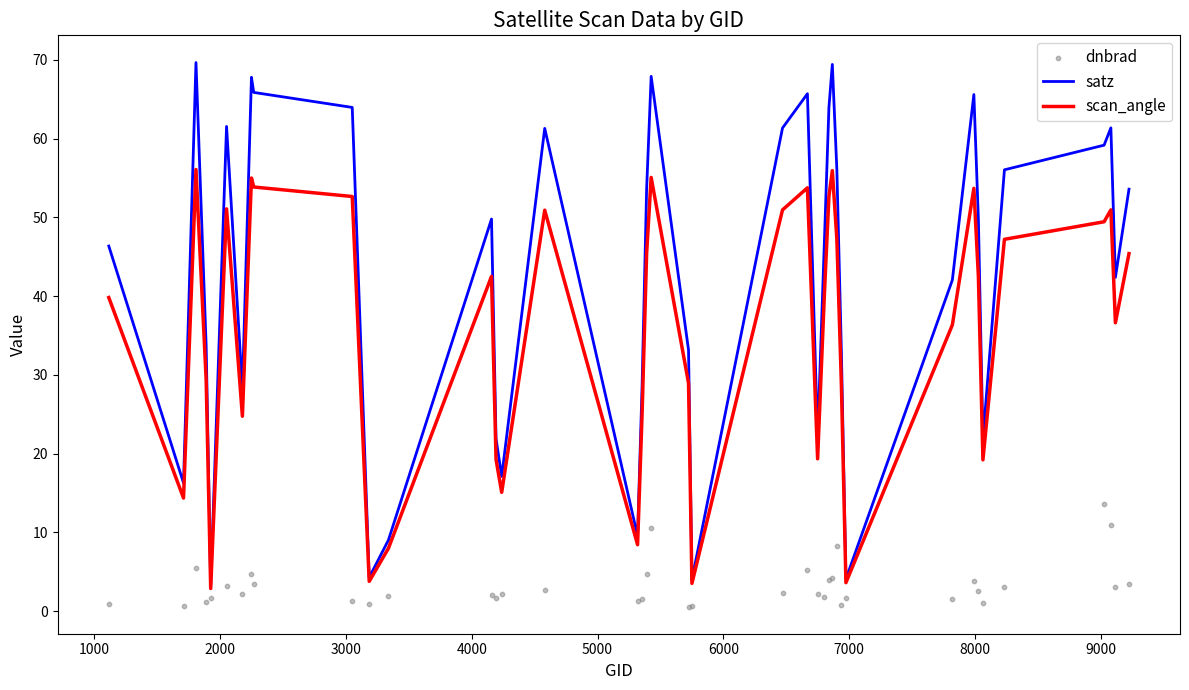

Which series reaches the maximum Y coordinate?

satz